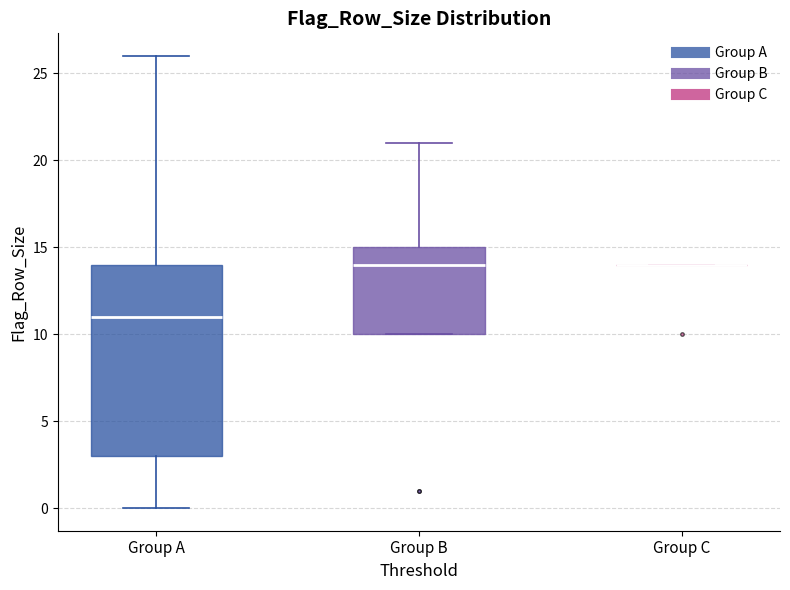

Reading left to right, transcribe this box plot: for each box, give where its median line is, the range the box spans, and where its two whiskers end, as read against the y-axis. The values are not printed on the chart, so give them approximately, as read against the axis.

Group A: median 11, box 3 to 14, whiskers 0 to 26
Group B: median 14, box 10 to 15, whiskers 10 to 21
Group C: box collapsed to a line at 14, whiskers 14 to 14